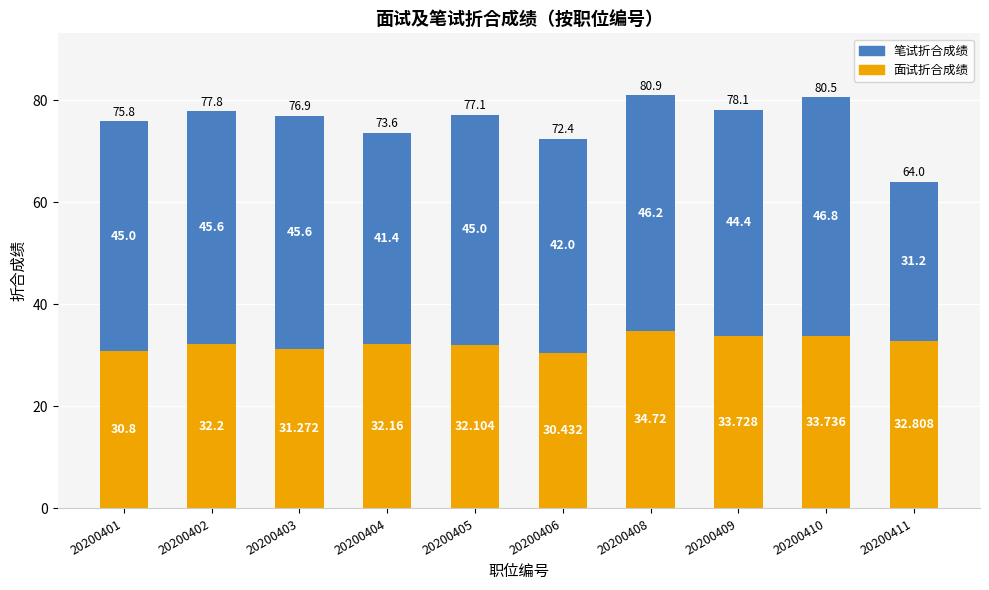

What is the maximum value for 笔试折合成绩?

46.8